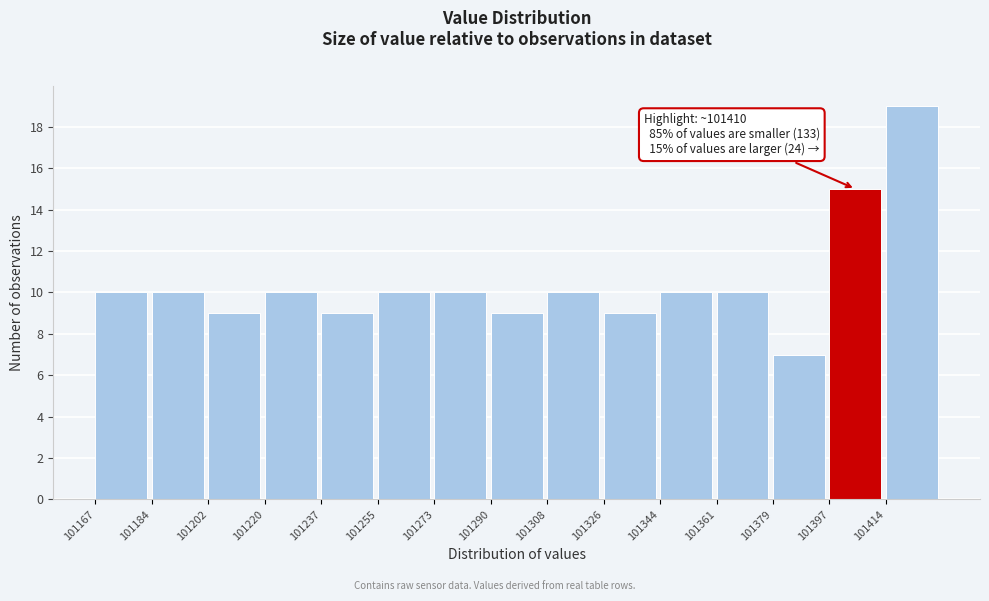

Over which range of the x-axis is the bar tallest?

101414 to 101432